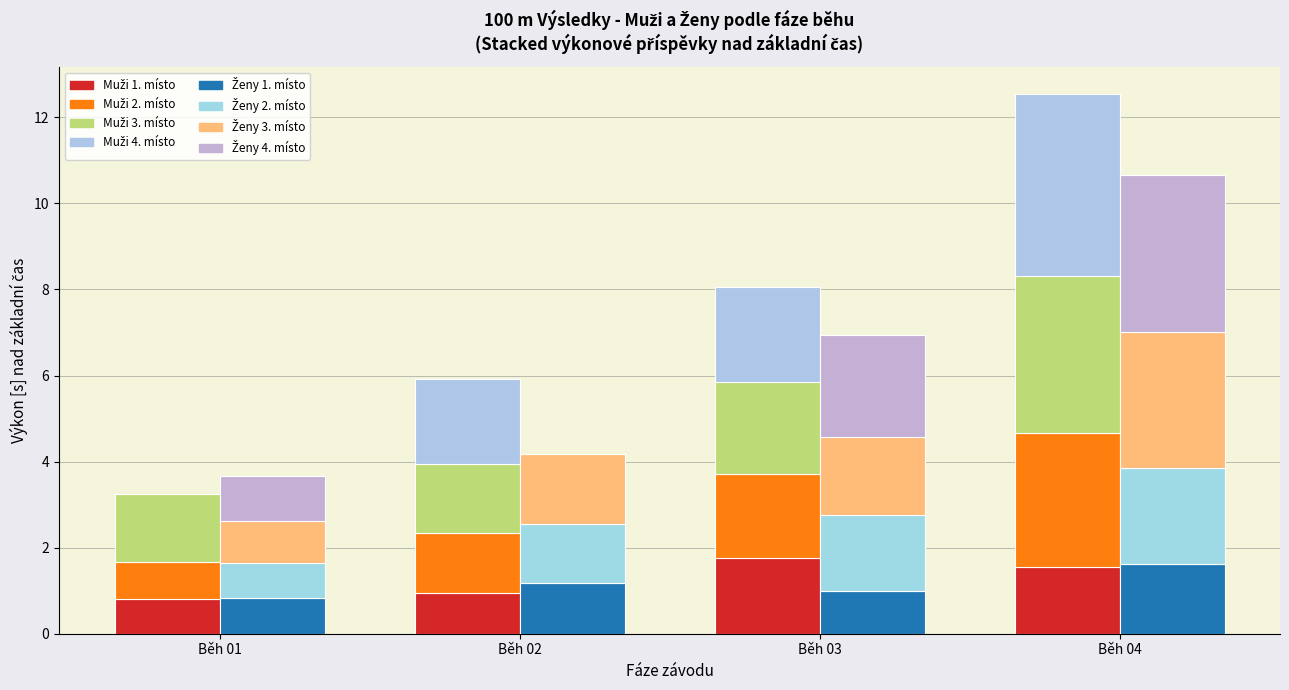

At which label does 100 m Muži - 2nd place reach its minimum?

Běh 01